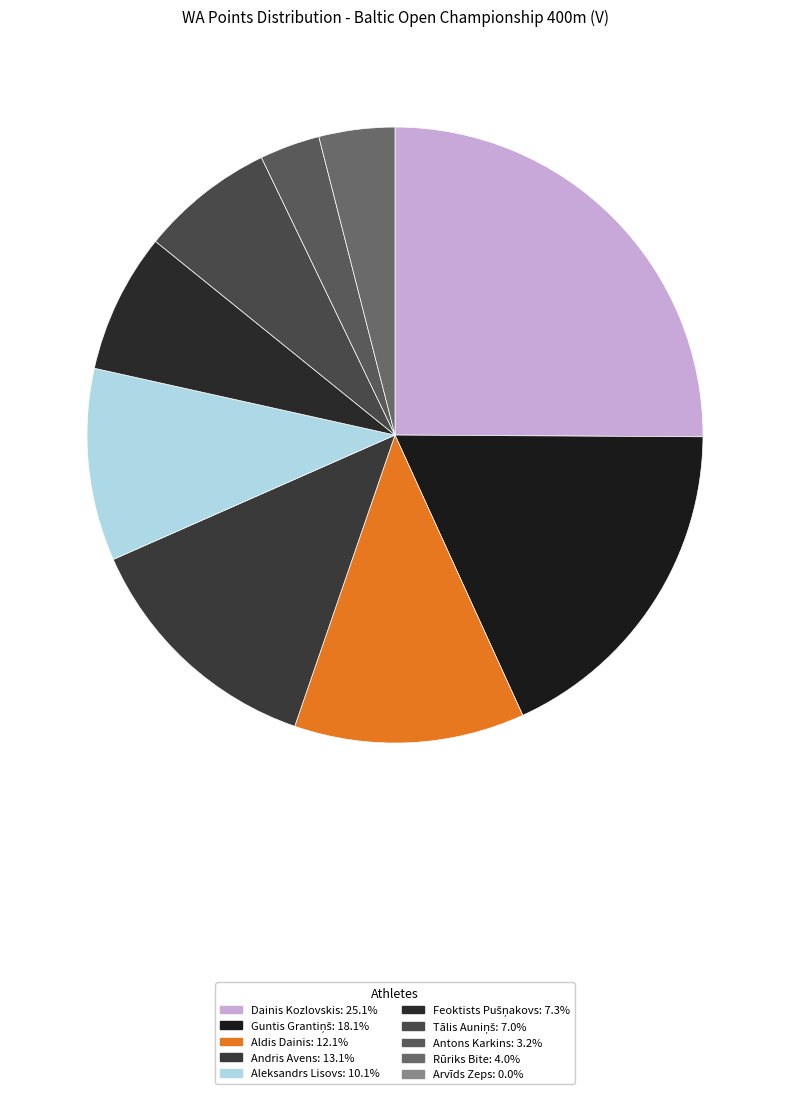

How many slices are in this pie chart?

9